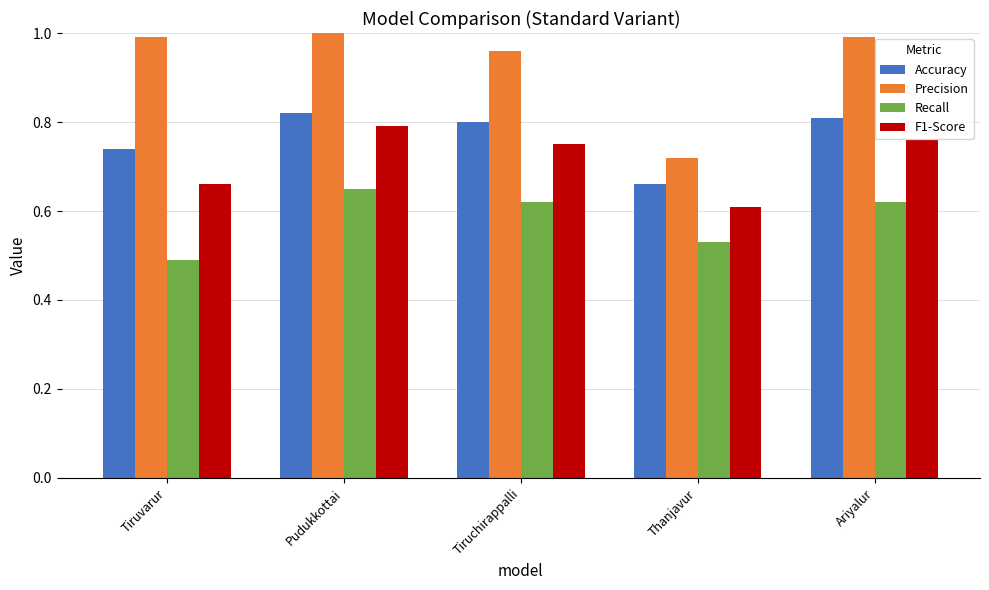

Rank the series at Tiruvarur from lowest to highest value.

Recall, F1-Score, Accuracy, Precision